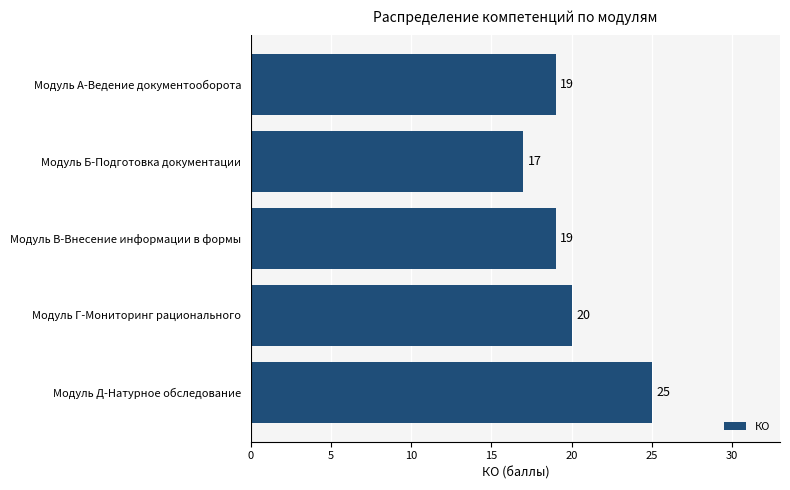

Which category has the lowest value across all series?

Модуль Б-Подготовка документации